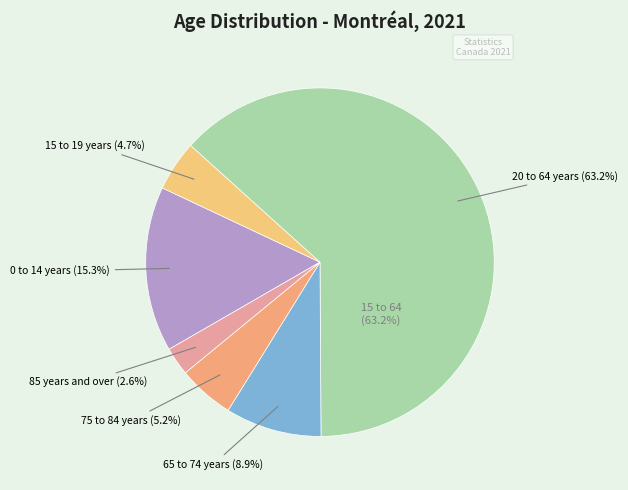

Is it true that 65 to 74 years is 9% of the pie?

True